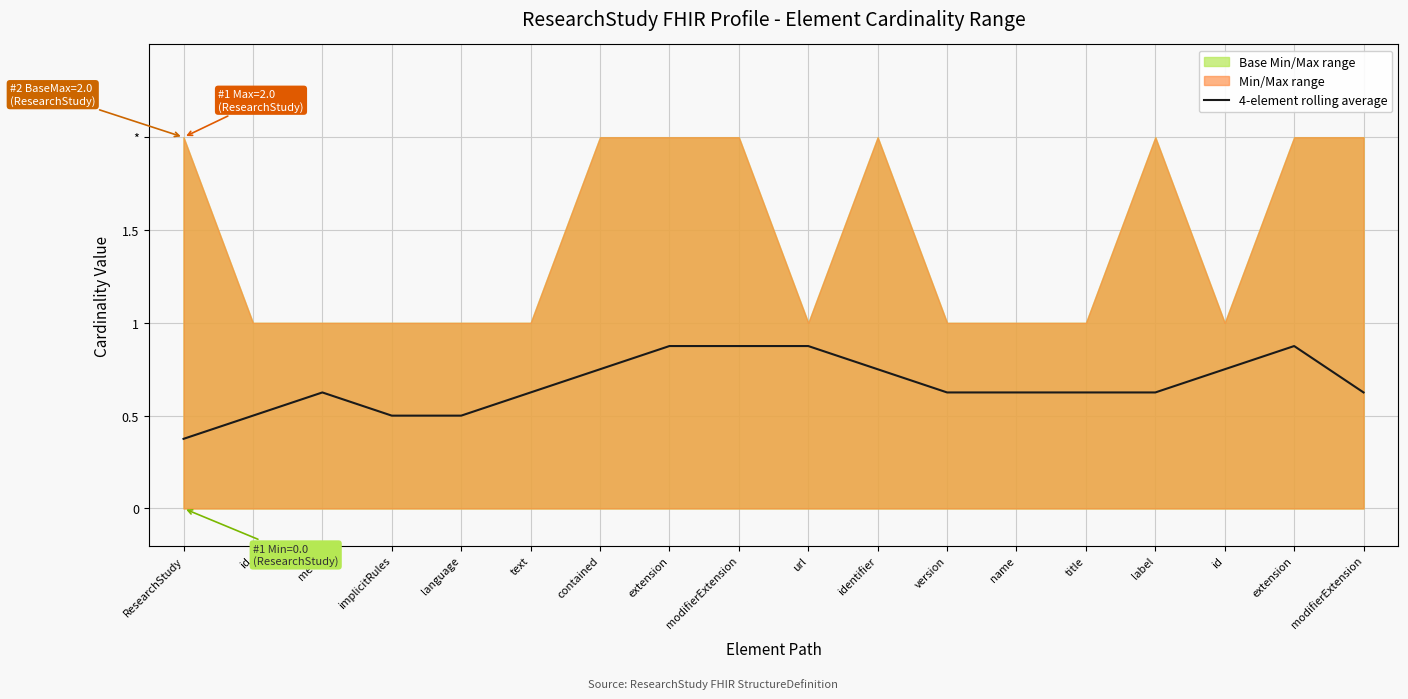

Does the chart have visible grid lines?

Yes